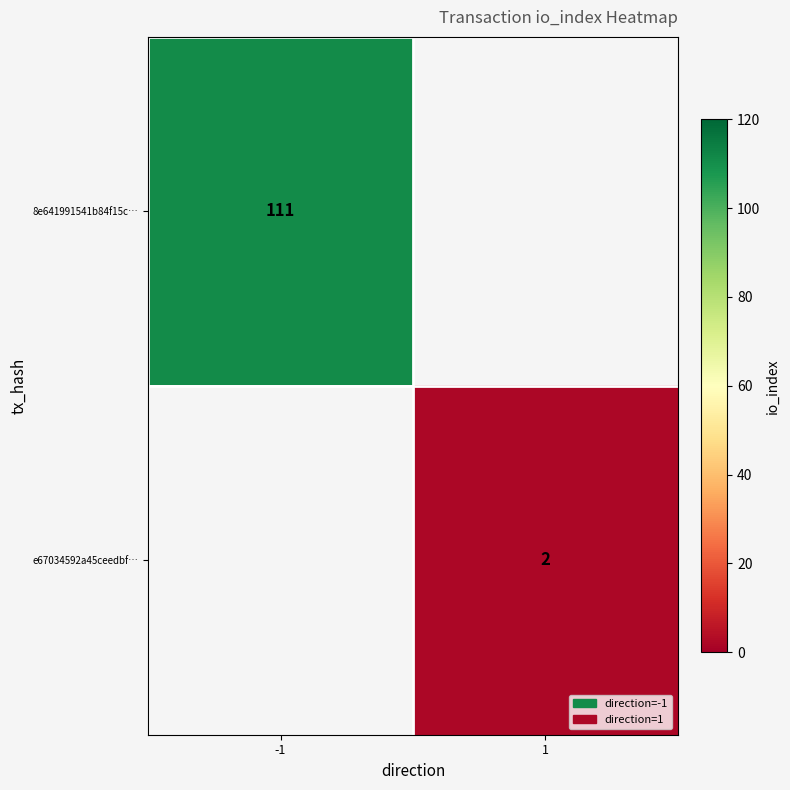

What is the smallest value displayed?

2.0